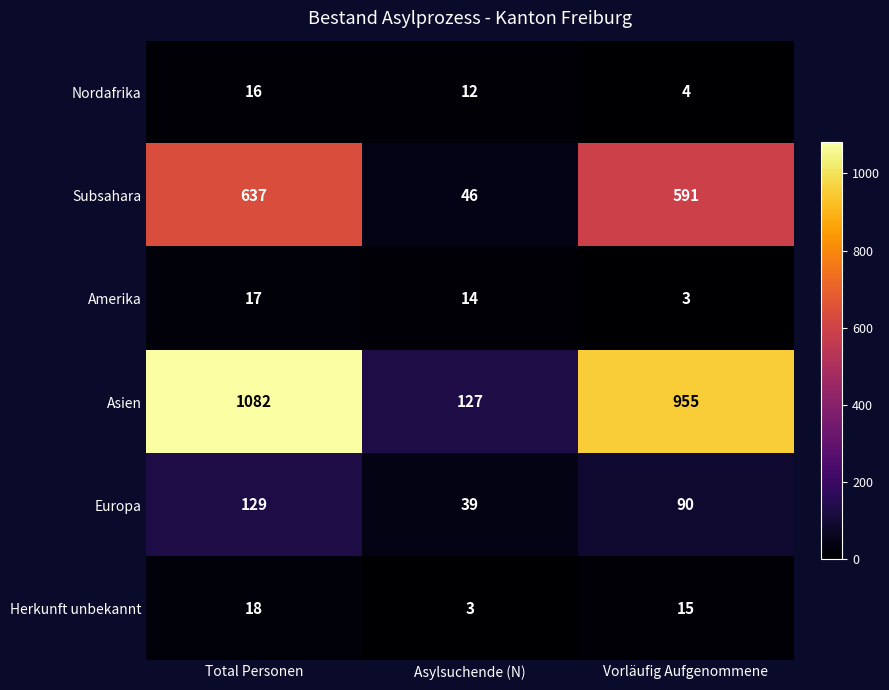

Which series has the widest spread of values?

Asien